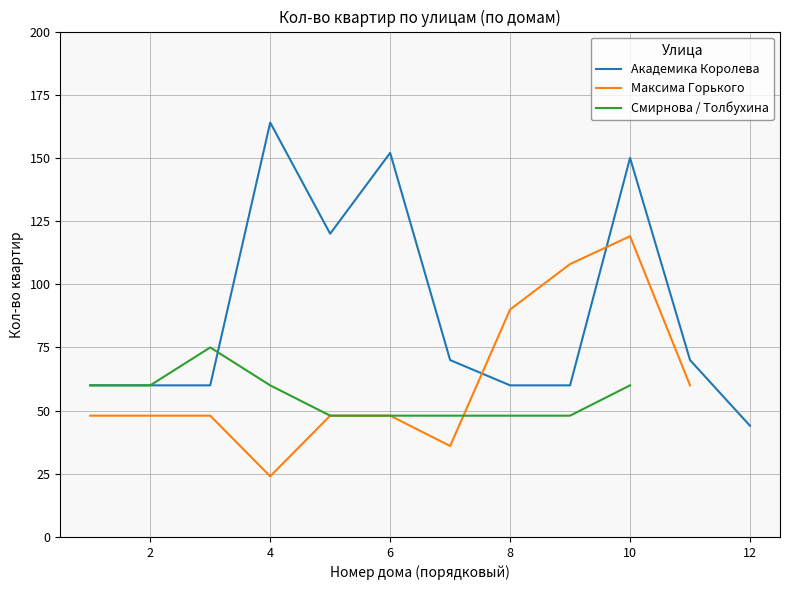

How many lines are shown in the chart?

3